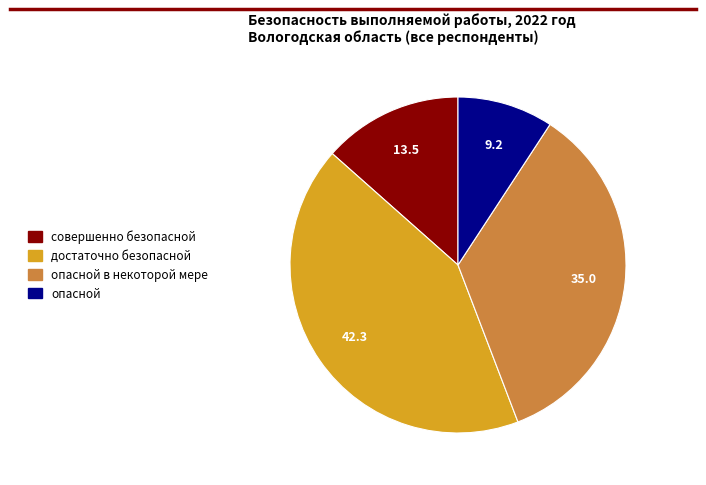

Does any single category account for the majority?

No